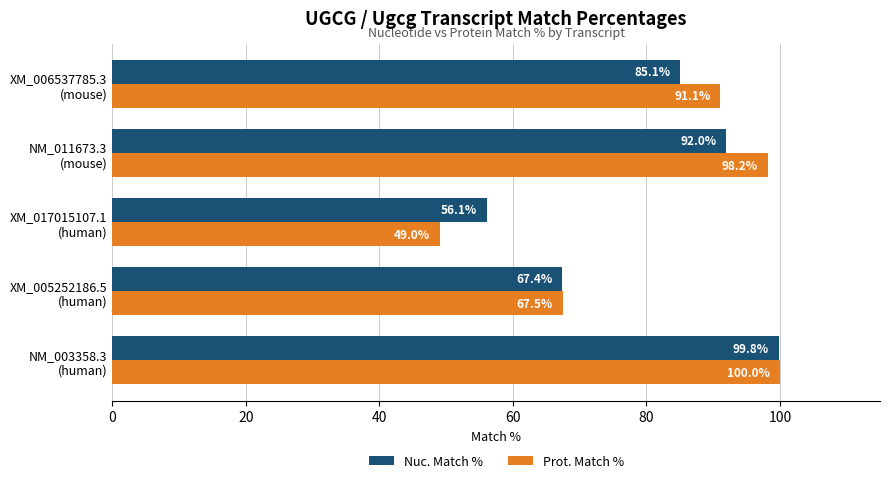

Which category has the lowest value across all series?

XM_017015107.1
(human)